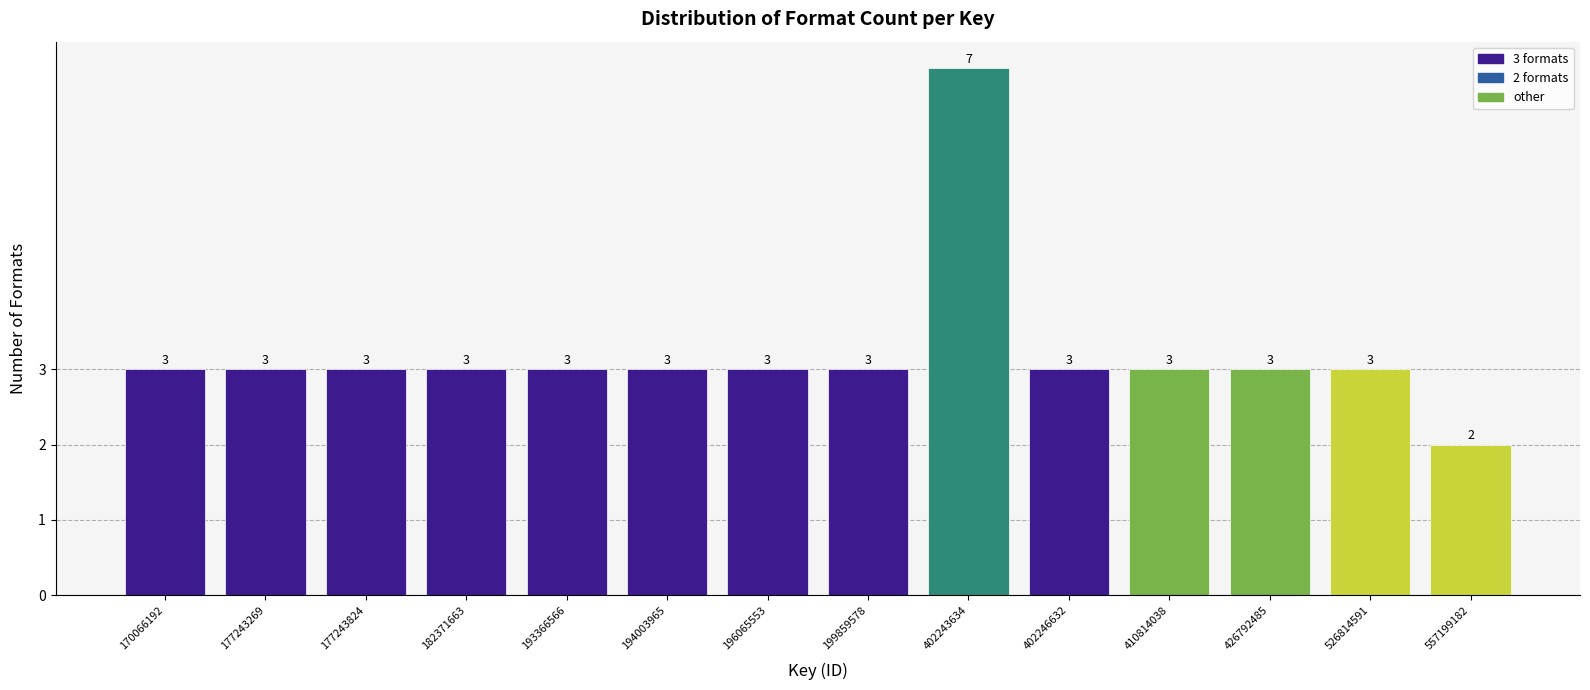

Reading left to right, transcribe all the data shown in this chart.

170066192=3	177243269=3	177243824=3	182371663=3	193366566=3	194003965=3	196065553=3	199859578=3	402243634=7	402246632=3	410814038=3	426792485=3	526814591=3	557199182=2